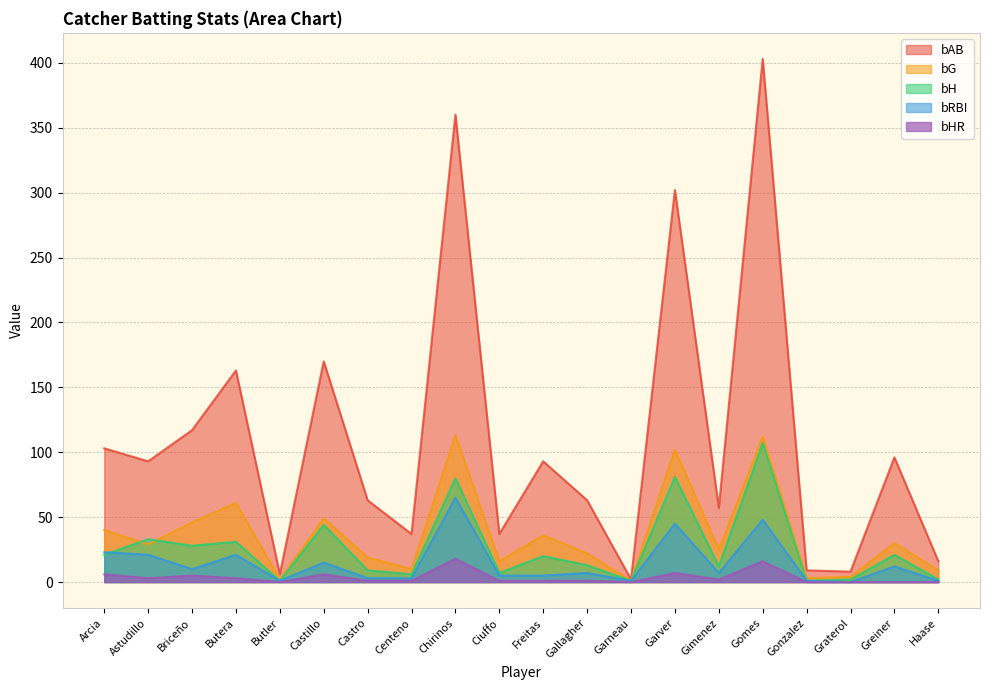

What is the sum of the bAB values at Briceño and Gomes?

520